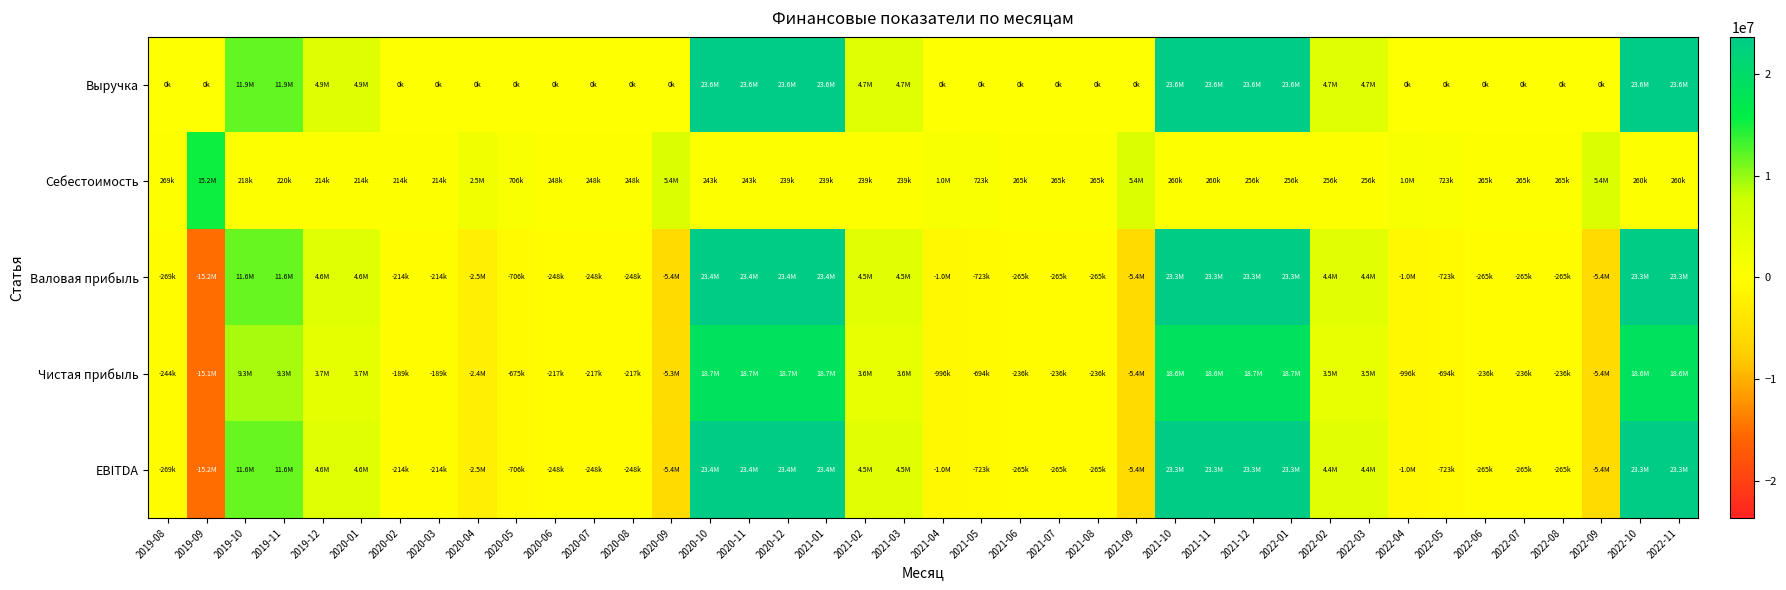

At which category does the chart reach its minimum across all series?

2019-09